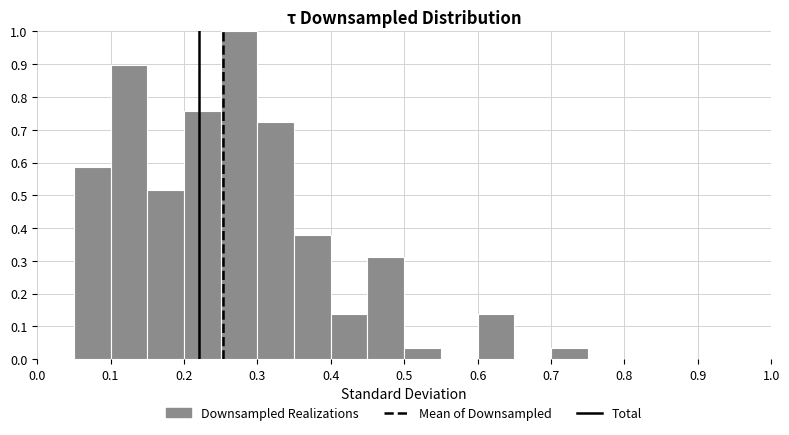

Reading left to right, transcribe this chart: for each bar, give the range it covers on the x-axis and its height. The values are not printed on the chart, so give them approximately, as read against the axis.

0.00 to 0.05: 0
0.05 to 0.10: 0.59
0.10 to 0.15: 0.90
0.15 to 0.20: 0.52
0.20 to 0.25: 0.76
0.25 to 0.30: 1.00
0.30 to 0.35: 0.72
0.35 to 0.40: 0.38
0.40 to 0.45: 0.14
0.45 to 0.50: 0.31
0.50 to 0.55: 0.03
0.55 to 0.60: 0
0.60 to 0.65: 0.14
0.65 to 0.70: 0
0.70 to 0.75: 0.03
0.75 to 0.80: 0
0.80 to 0.85: 0
0.85 to 0.90: 0
0.90 to 0.95: 0
0.95 to 1.00: 0